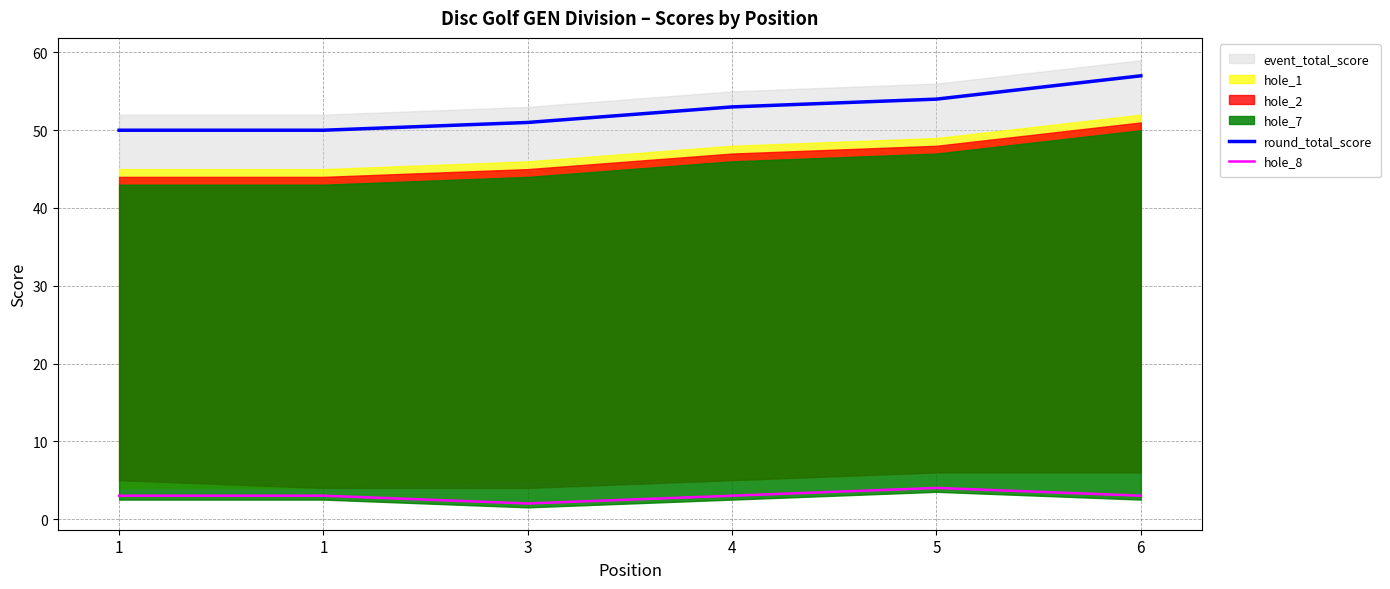

Is the value of round_total_score at 5 greater than the value of hole_8 at 1?

Yes